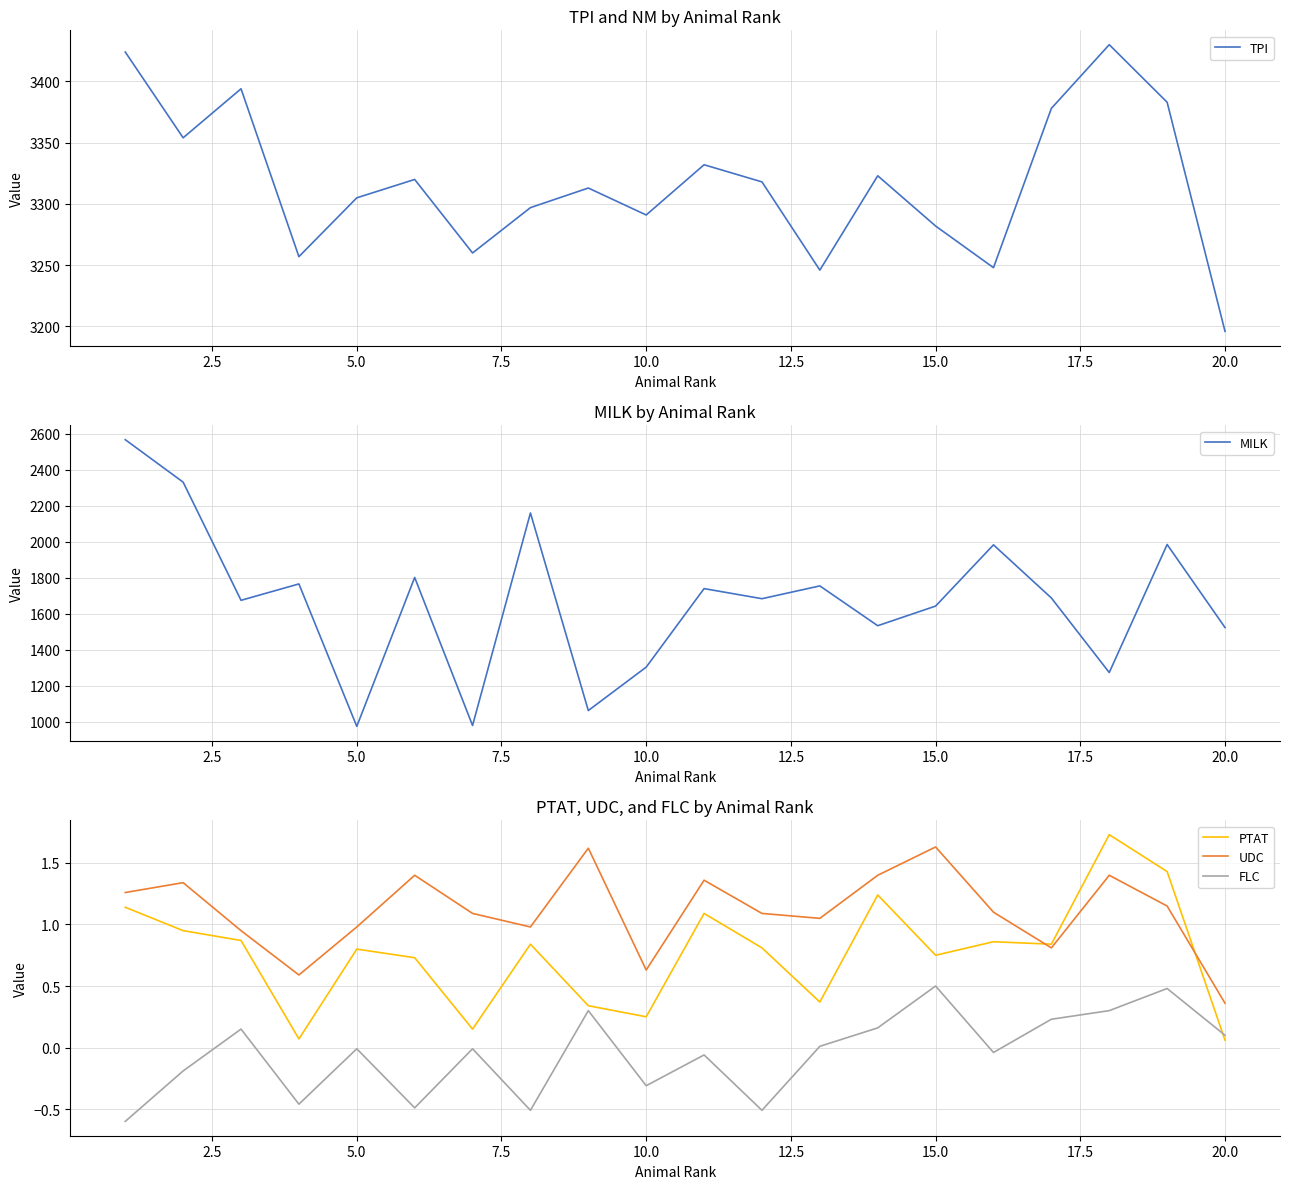

Which series ends up on top after the final intersection of FLC and PTAT?

FLC